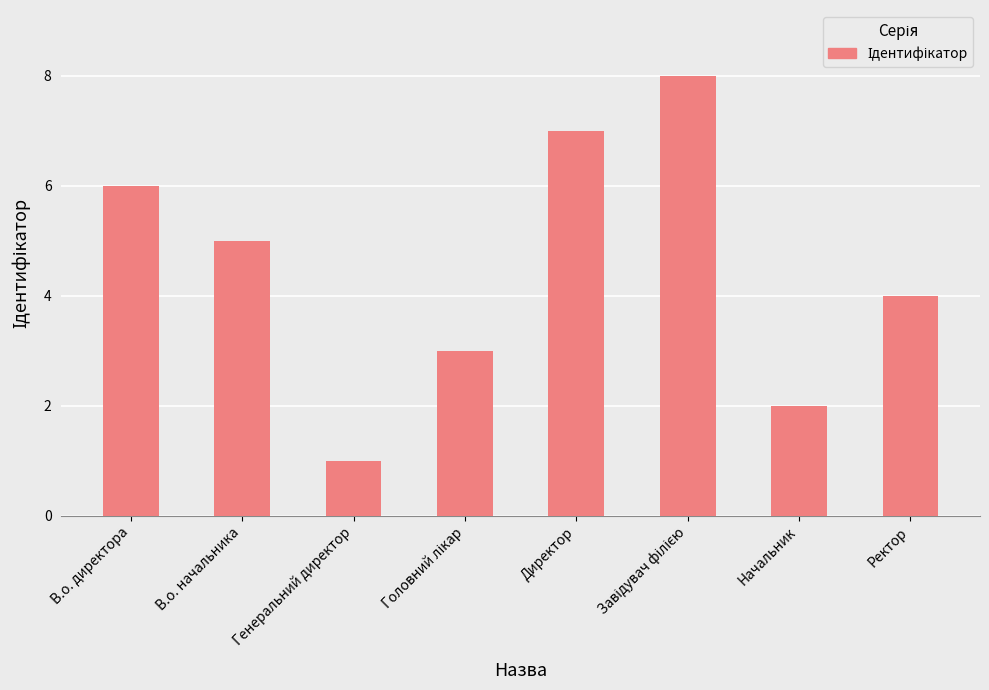

Where is the data nearest to the value 4?

Ректор